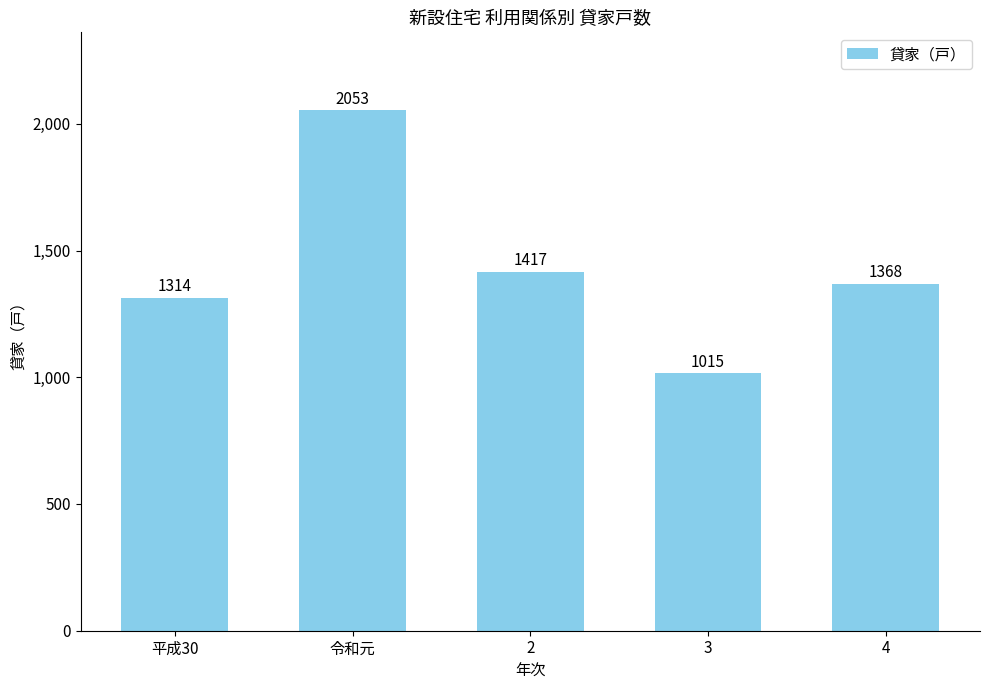

Are the bars grouped side by side (vs. stacked)?

No